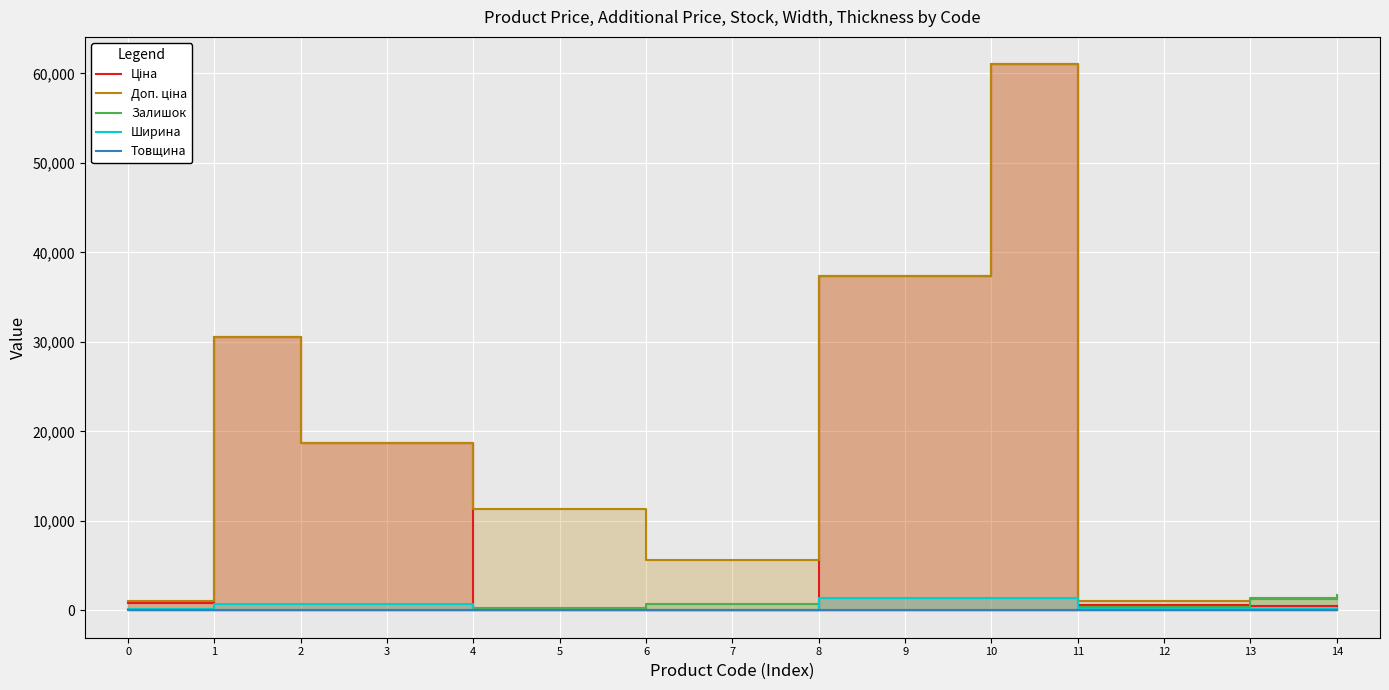

The value of Товщина at 5 is 1.0. True or false?

True